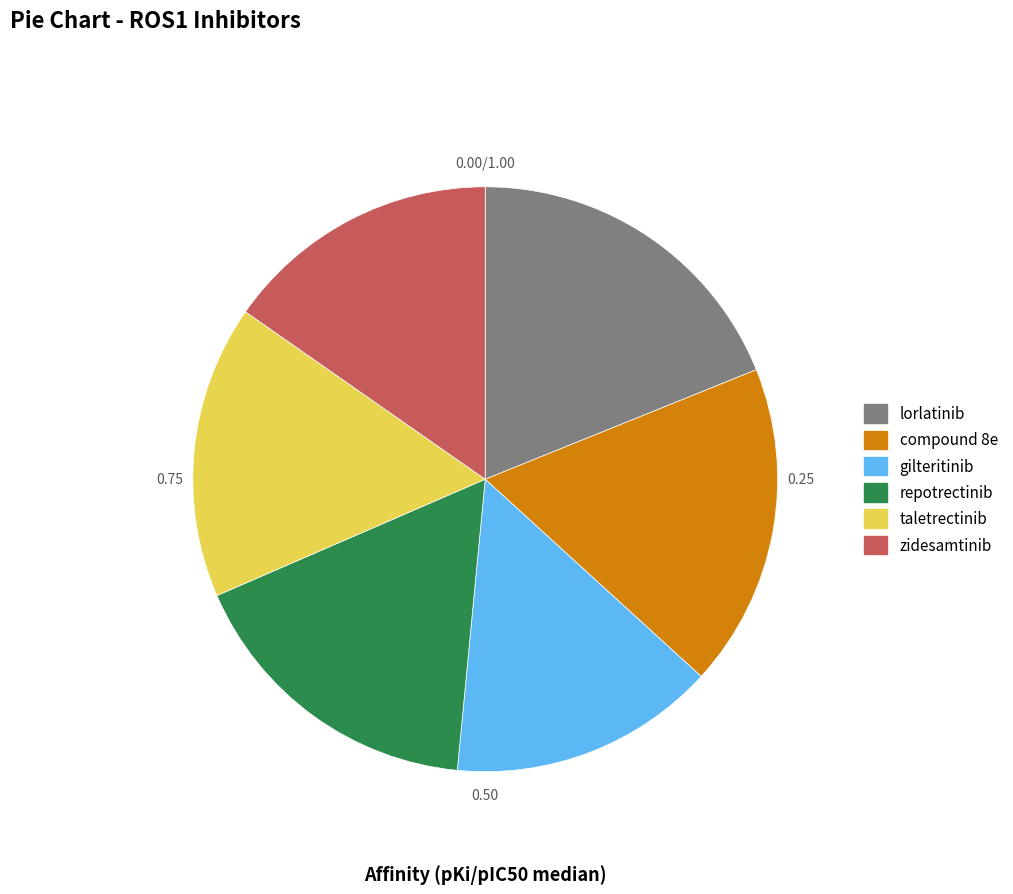

Rank the categories by value from highest to lowest.

lorlatinib, compound 8e, repotrectinib, taletrectinib, zidesamtinib, gilteritinib